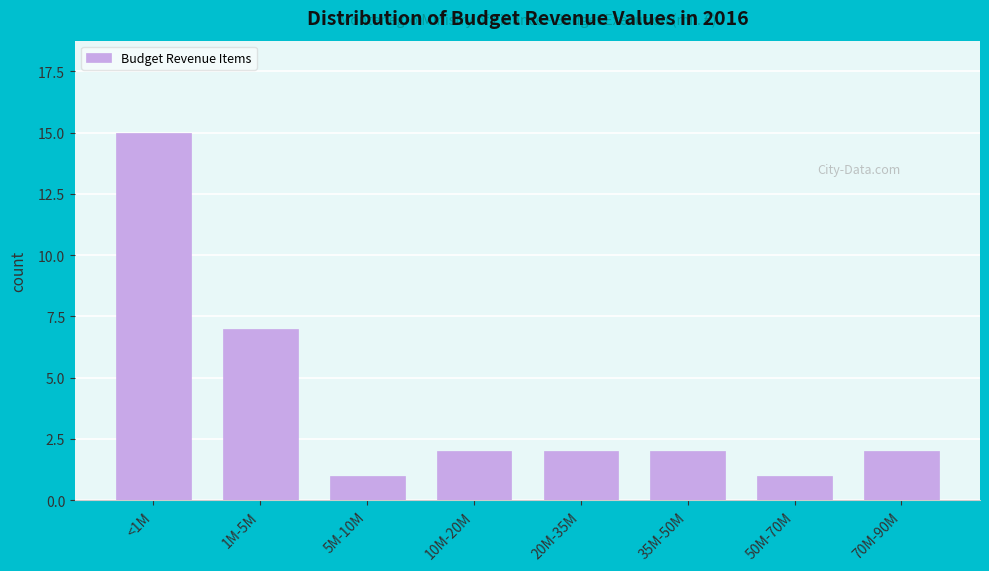

Reading left to right, list all the values displayed in this chart.

15	7	1	2	2	2	1	2